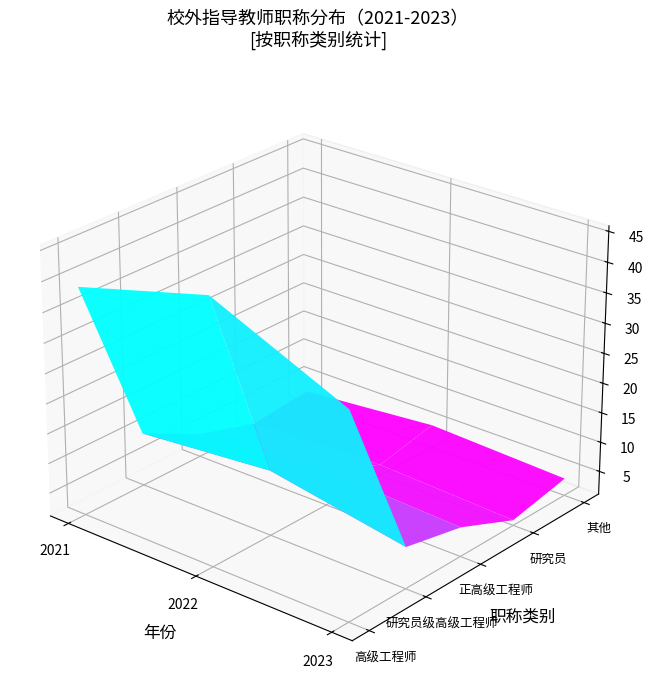

At 0, list the series in order from largest to smallest.

高级工程师, 研究员级高级工程师, 正高级工程师, 其他, 研究员